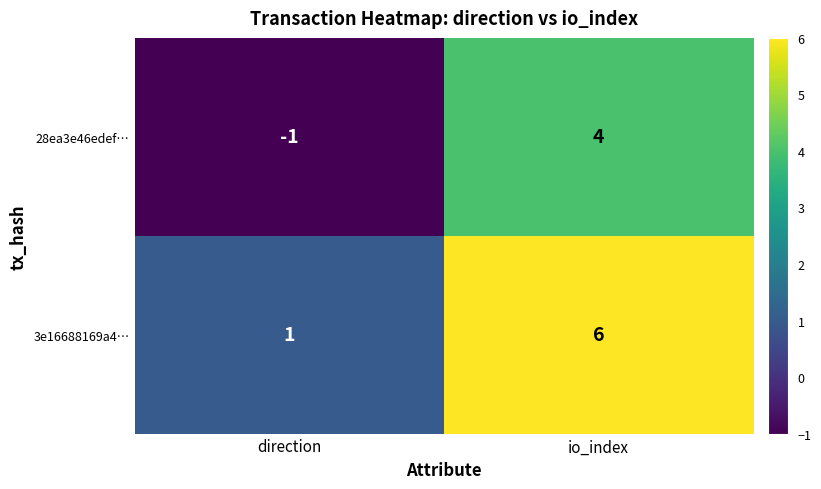

What is the difference between the maximum and minimum values in the 28ea3e46edef… series?

5